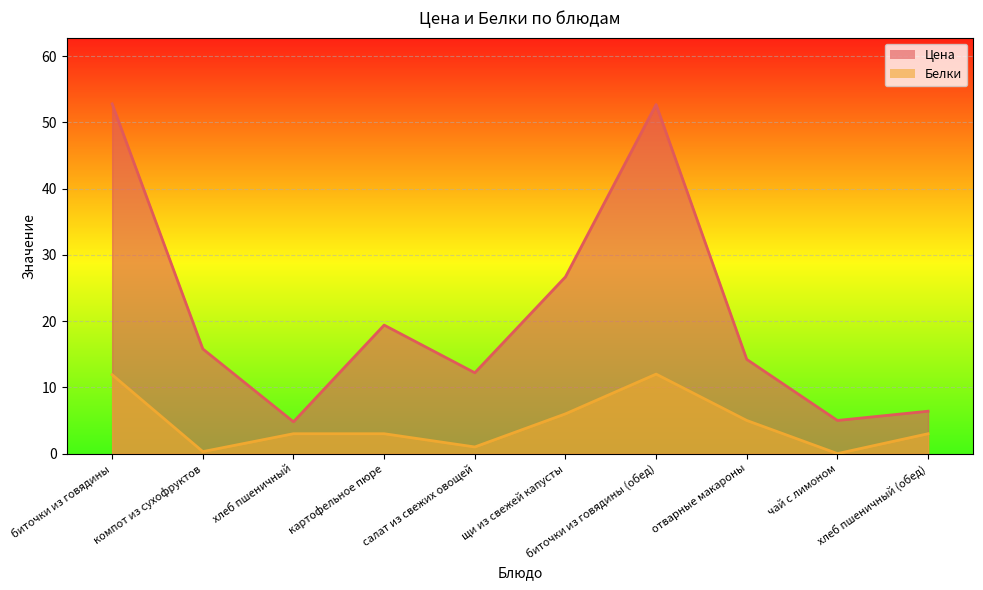

What is the spread (max minus min) of values at хлеб пшеничный (обед)?

3.4